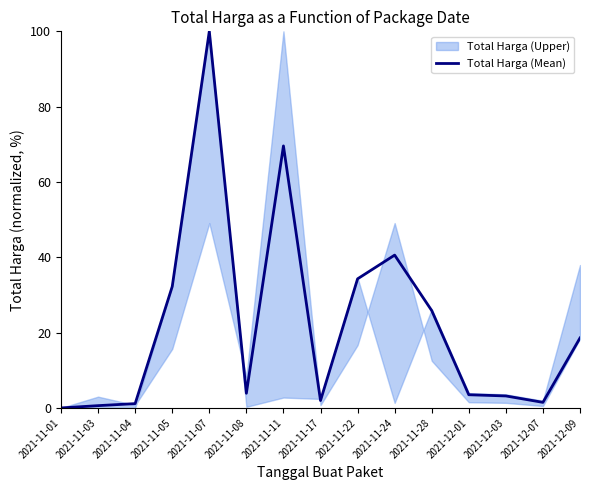

What is the average value?

22.5